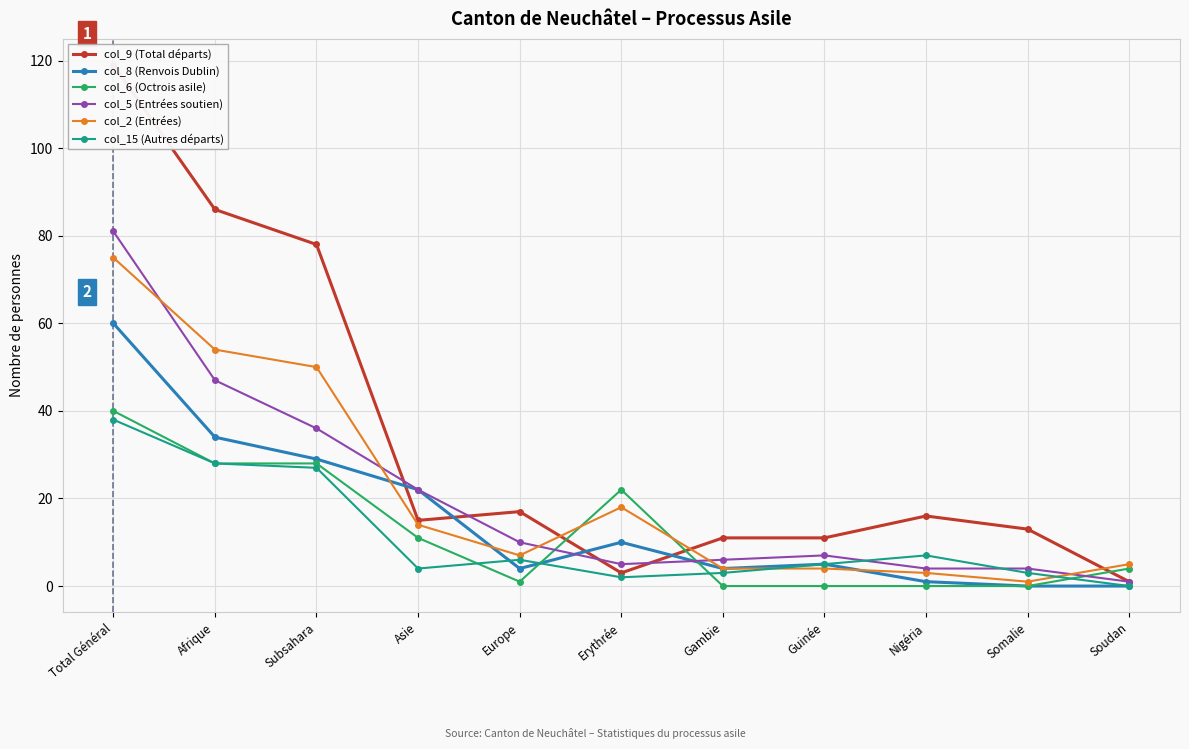

Rank the series by their maximum value, from lowest to highest.

col_15 (Autres départs), col_6 (Octrois asile), col_8 (Renvois Dublin), col_2 (Entrées), col_5 (Entrées soutien), col_9 (Total départs)